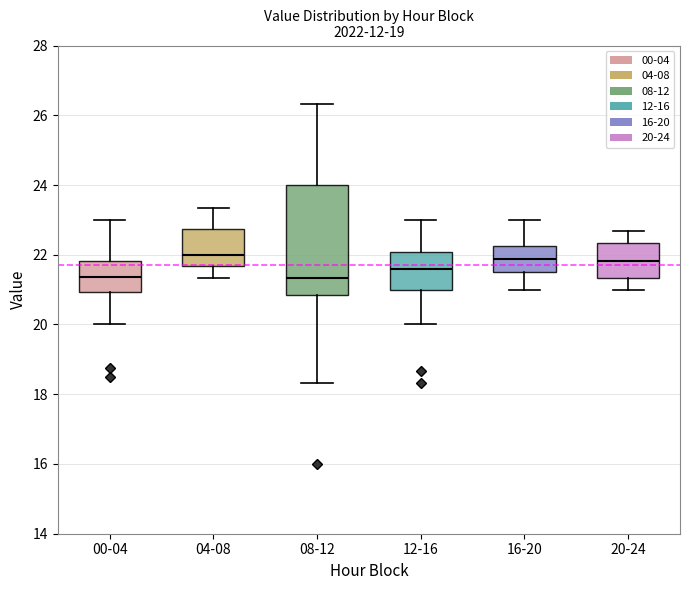

Reading left to right, transcribe this box plot: for each box, give where its median line is, the range the box spans, and where its two whiskers end, as read against the y-axis. The values are not printed on the chart, so give them approximately, as read against the axis.

00-04: median 21.4, box 21.0 to 21.8, whiskers 20.0 to 23.0
04-08: median 22.0, box 21.6 to 22.8, whiskers 21.4 to 23.4
08-12: median 21.4, box 20.8 to 24.0, whiskers 18.4 to 26.4
12-16: median 21.6, box 21.0 to 22.0, whiskers 20.0 to 23.0
16-20: median 21.8, box 21.6 to 22.2, whiskers 21.0 to 23.0
20-24: median 21.8, box 21.4 to 22.4, whiskers 21.0 to 22.6